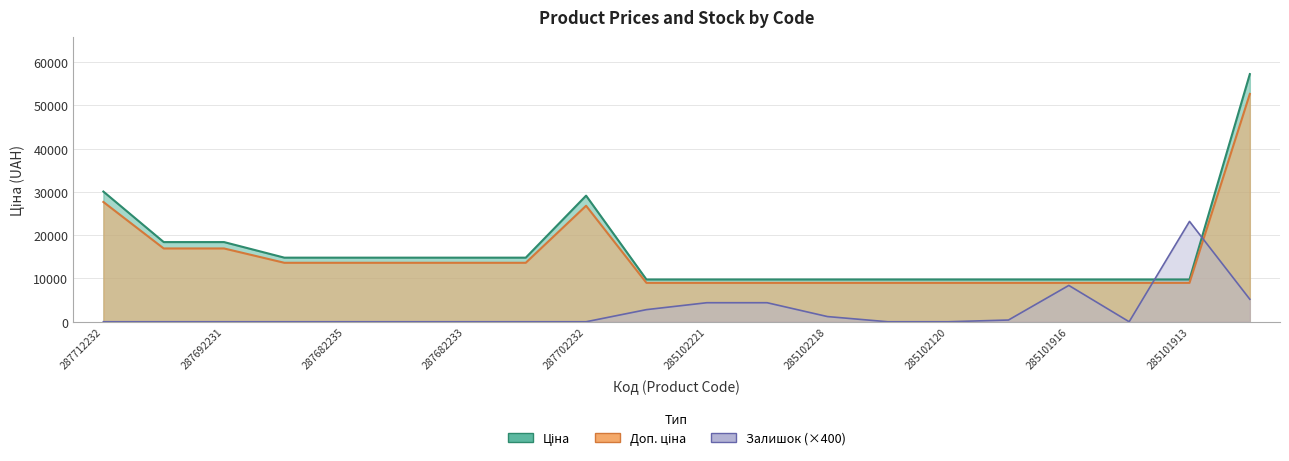

What is the sum of the Залишок values at 285101913 and 285102044?

23600.0